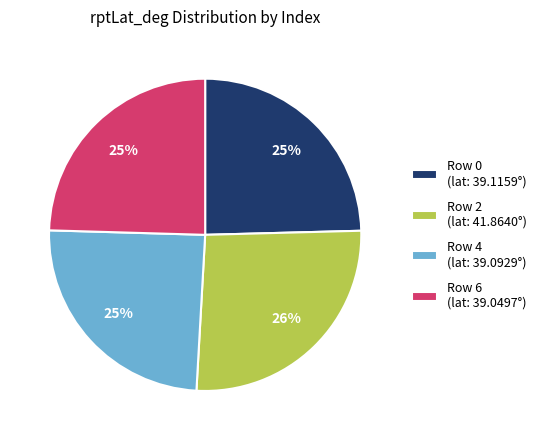

Do Row 4 (lat: 39.0929°) and Row 6 (lat: 39.0497°) together represent more than half of the pie?

No